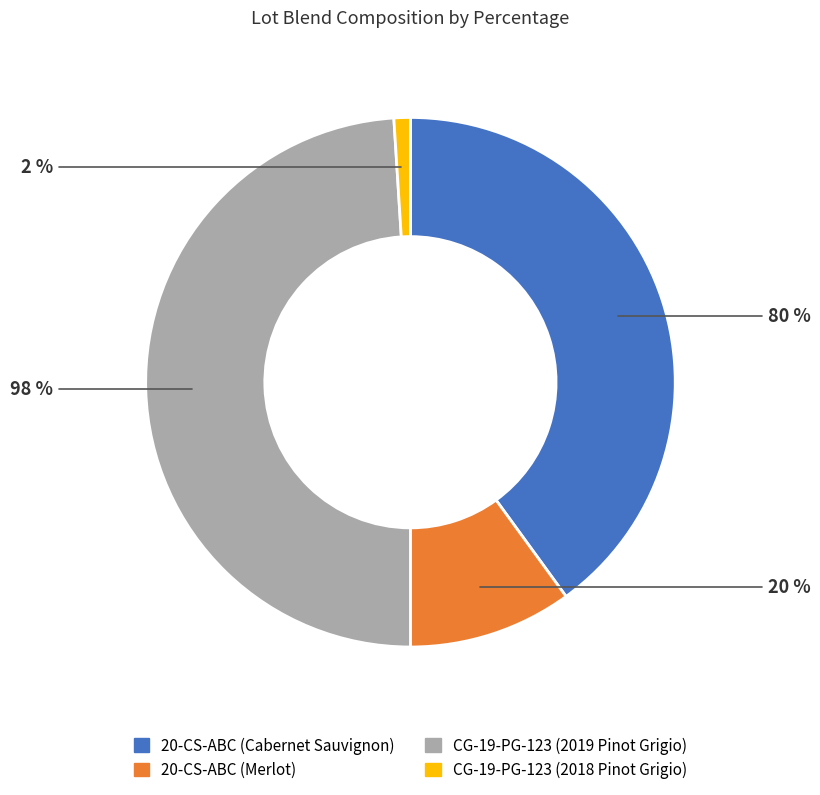

Between CG-19-PG-123 (2018 Pinot Grigio) and 20-CS-ABC (Merlot), which is larger?

20-CS-ABC (Merlot)